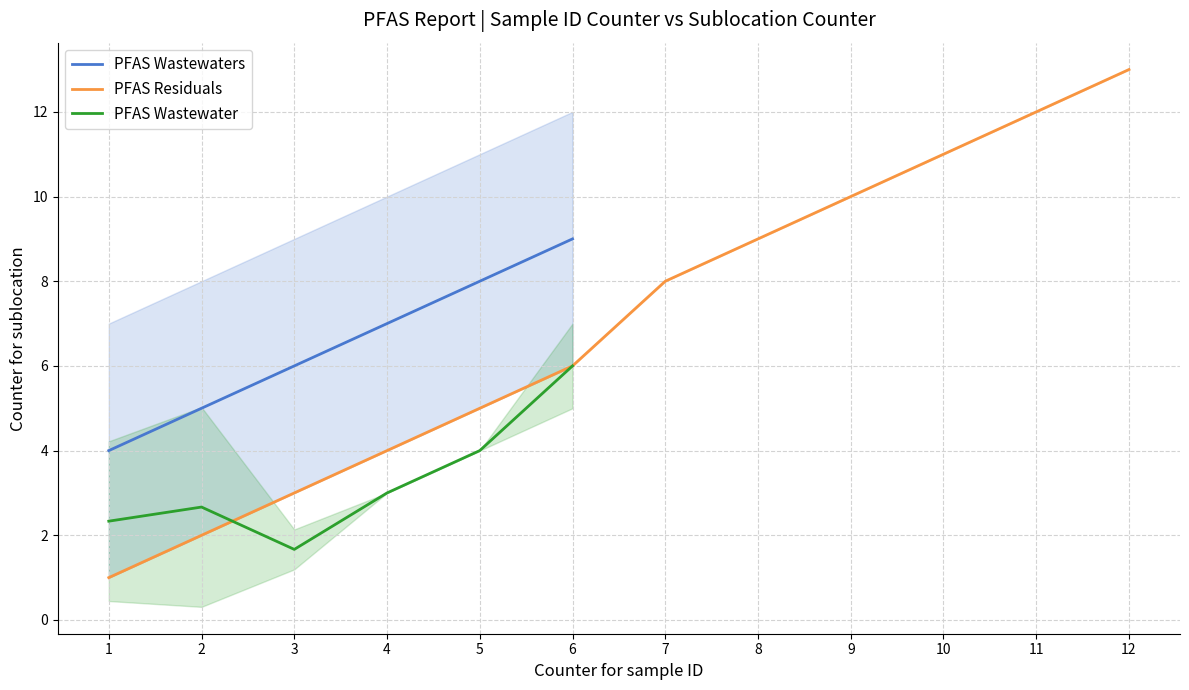

What is the minimum value for PFAS Wastewaters?

4.0